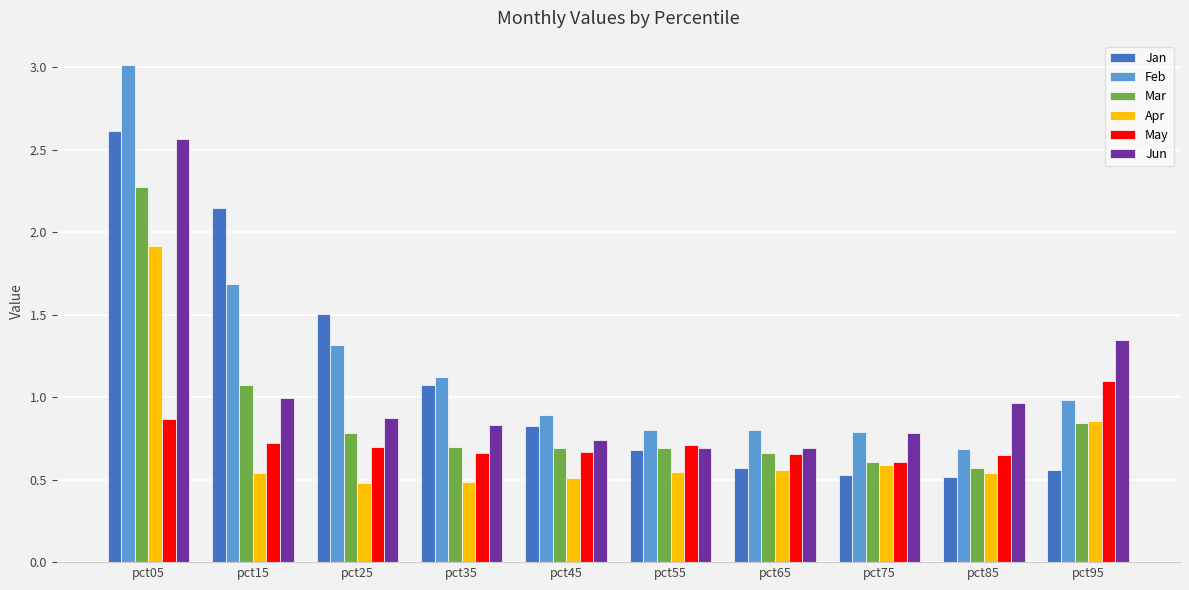

Which series changed the most between pct35 and pct45?

Jan